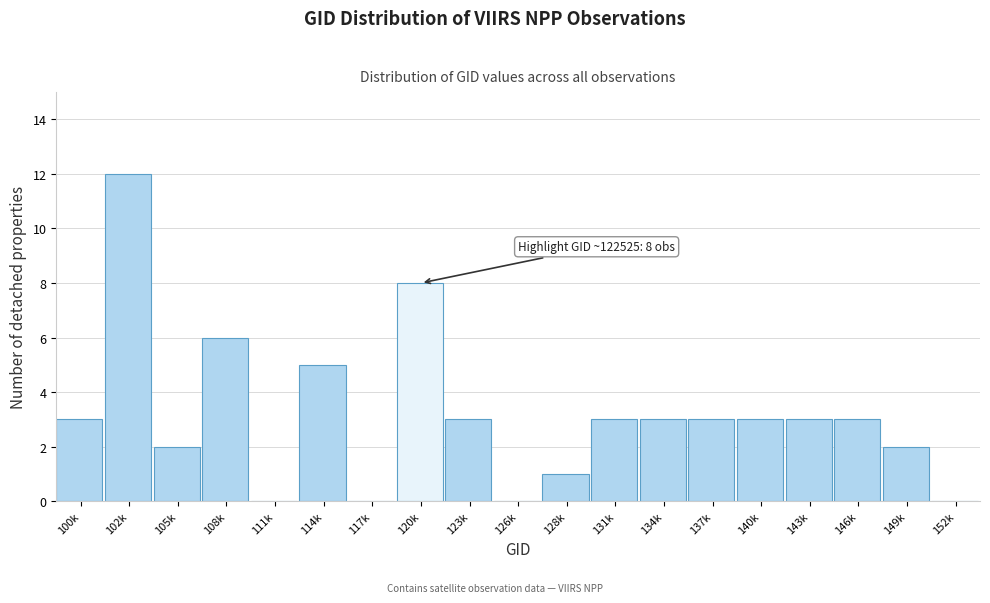

Reading left to right, list all the values displayed in this chart.

100k=3	102k=12	105k=2	108k=6	111k=0	114k=5	117k=0	120k=8	123k=3	126k=0	128k=1	131k=3	134k=3	137k=3	140k=3	143k=3	146k=3	149k=2	152k=0